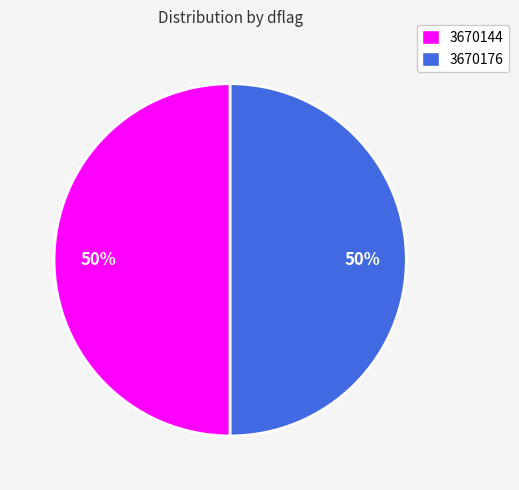

True or false: 3670144 accounts for 50% of the total.

True